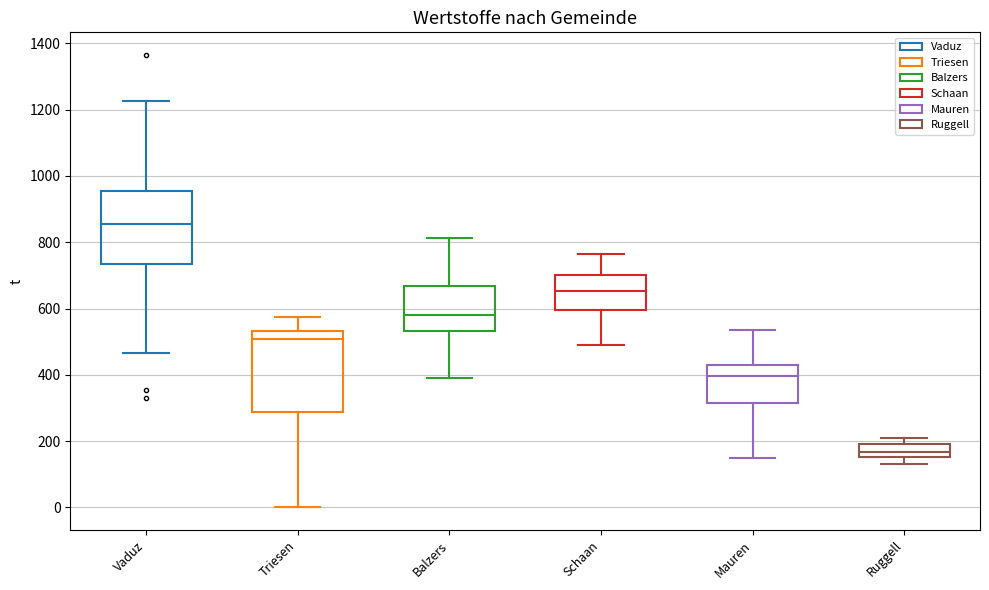

Where is the upper edge of the box for Mauren on the y-axis? The values are not printed on the chart, so give them approximately, as read against the axis.

420